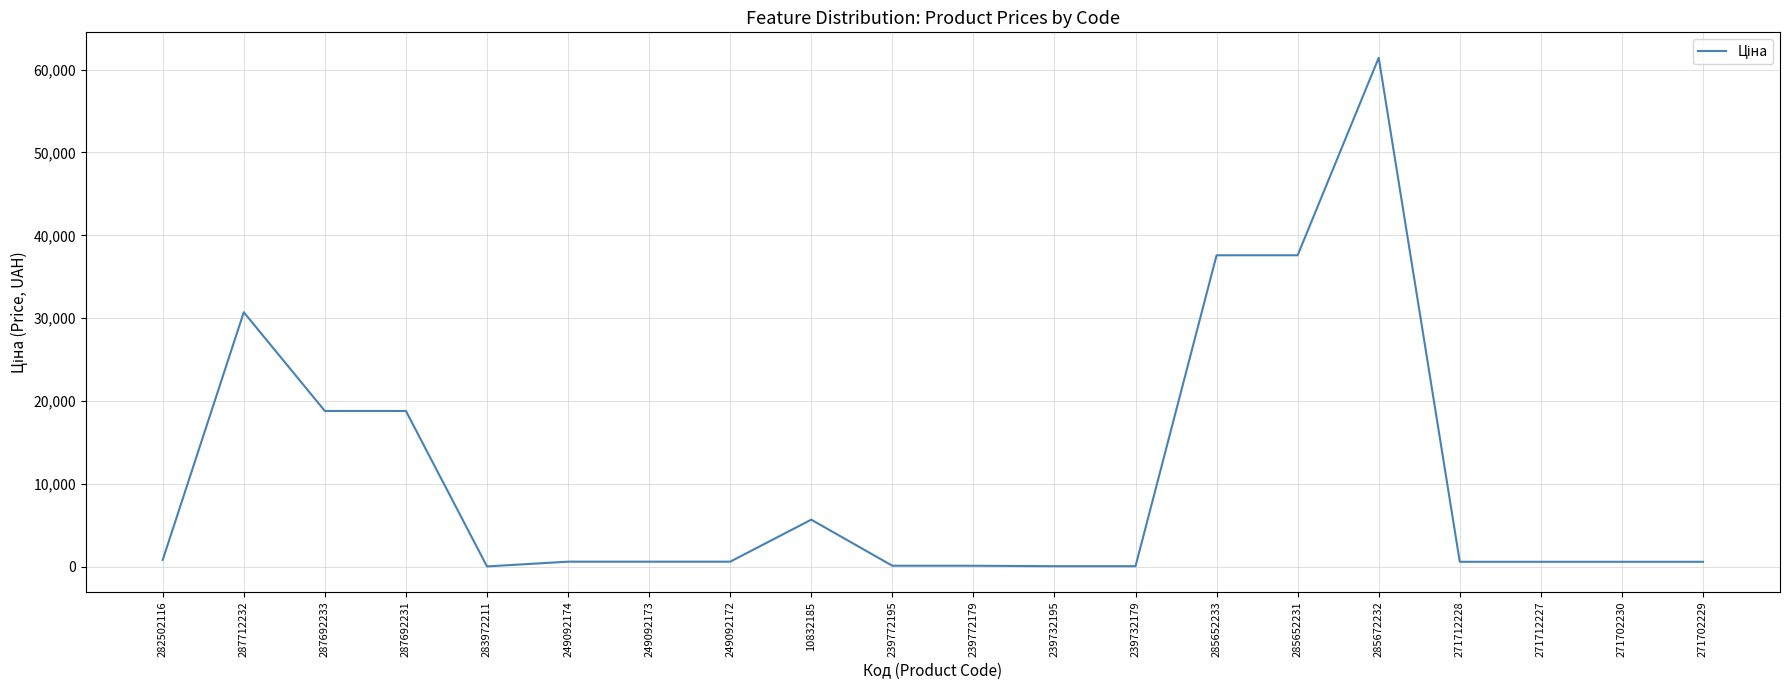

What is the approximate value at 287692231?

18796.8